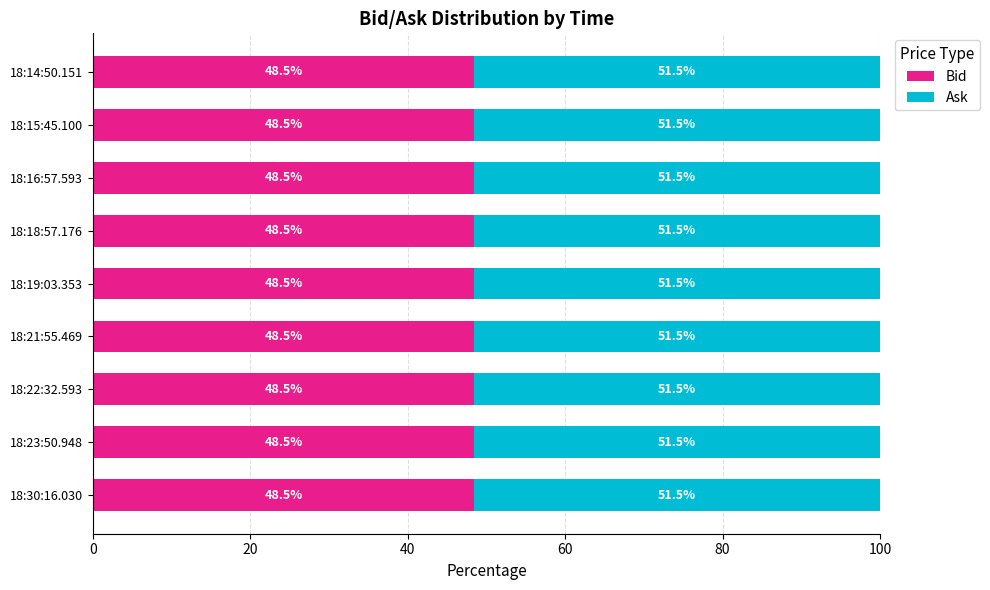

What value does the Bid series have at 18:21:55.469?

48.5